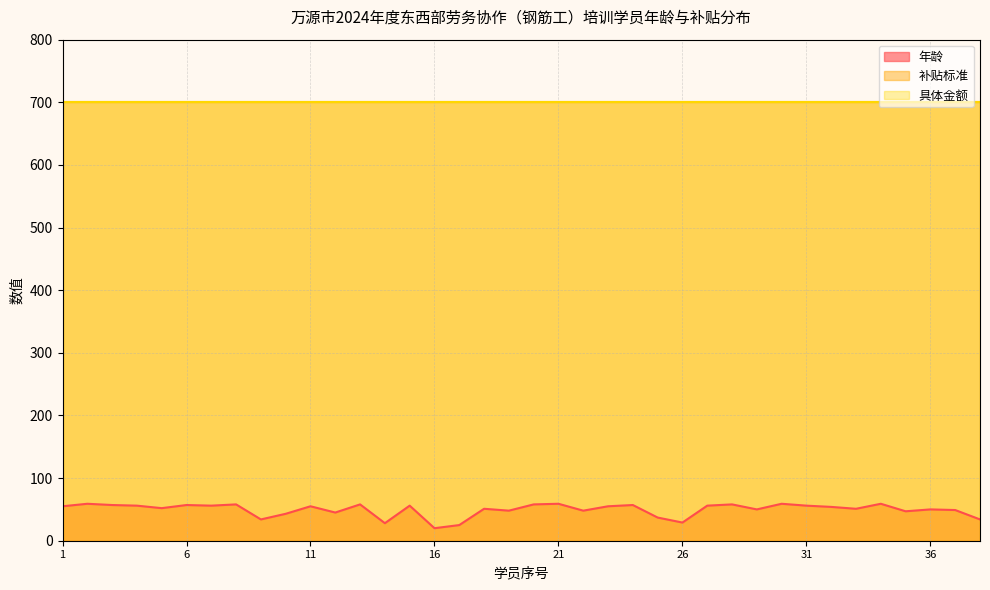

Reading right to left, list all the values displayed in this chart.

年龄: 38=34	37=49	36=50	35=47	34=59	33=51	32=54	31=56	30=59	29=50	28=58	27=56	26=29	25=37	24=57	23=55	22=48	21=59	20=58	19=48	18=51	17=25	16=20	15=56	14=28	13=58	12=45	11=55	10=43	9=34	8=58	7=56	6=57	5=52	4=56	3=57	2=59	1=55
补贴标准: 38=700	37=700	36=700	35=700	34=700	33=700	32=700	31=700	30=700	29=700	28=700	27=700	26=700	25=700	24=700	23=700	22=700	21=700	20=700	19=700	18=700	17=700	16=700	15=700	14=700	13=700	12=700	11=700	10=700	9=700	8=700	7=700	6=700	5=700	4=700	3=700	2=700	1=700
具体金额: 38=700	37=700	36=700	35=700	34=700	33=700	32=700	31=700	30=700	29=700	28=700	27=700	26=700	25=700	24=700	23=700	22=700	21=700	20=700	19=700	18=700	17=700	16=700	15=700	14=700	13=700	12=700	11=700	10=700	9=700	8=700	7=700	6=700	5=700	4=700	3=700	2=700	1=700